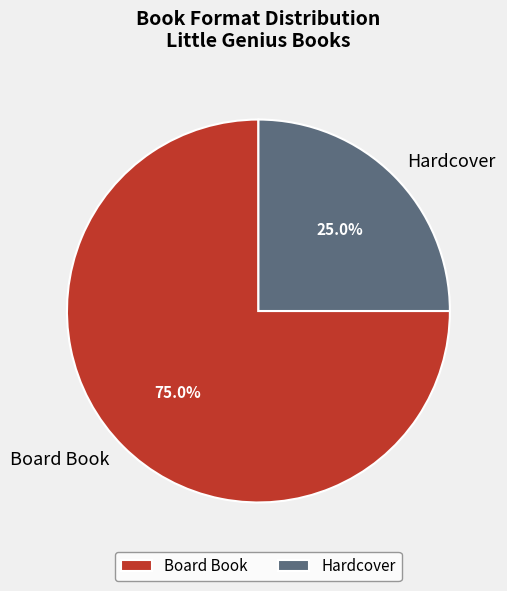

Which slice represents more than half of the pie?

Board Book